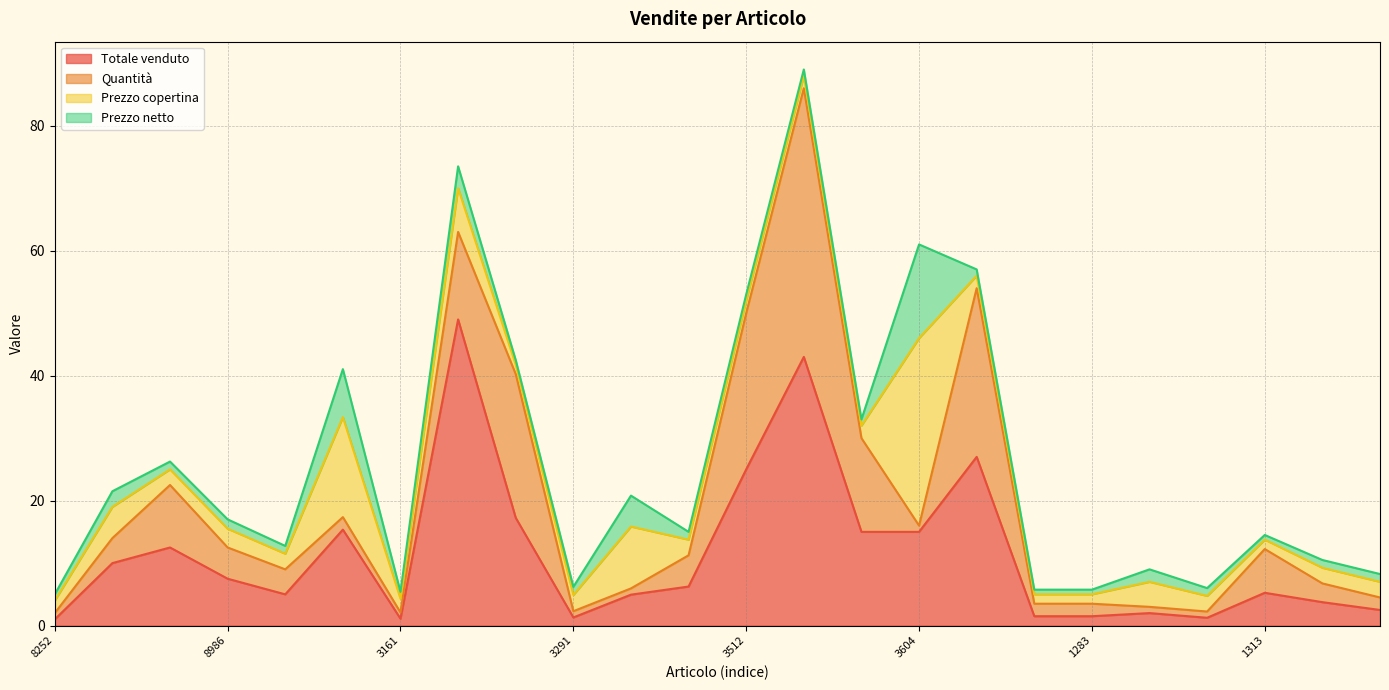

What is the spread (max minus min) of values at 9788899571320?

2.5